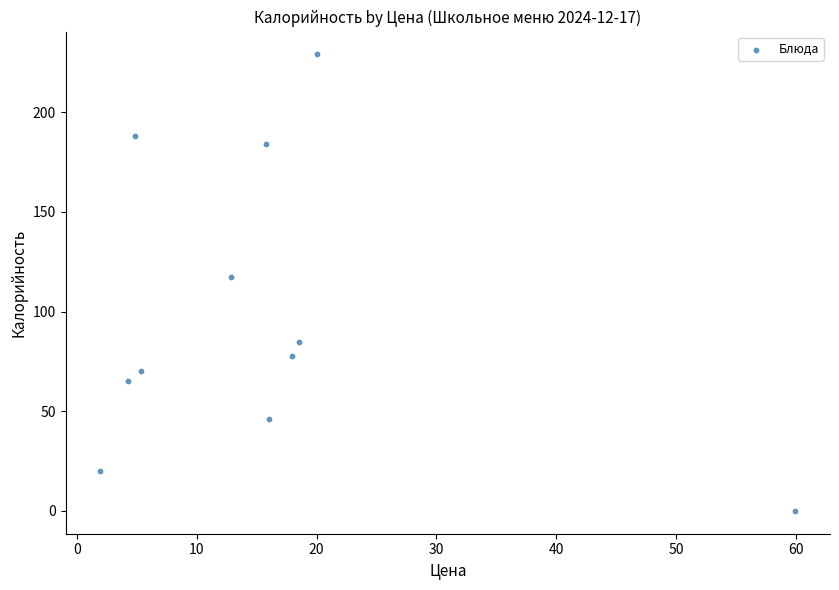

What is the average Y value?

98.4